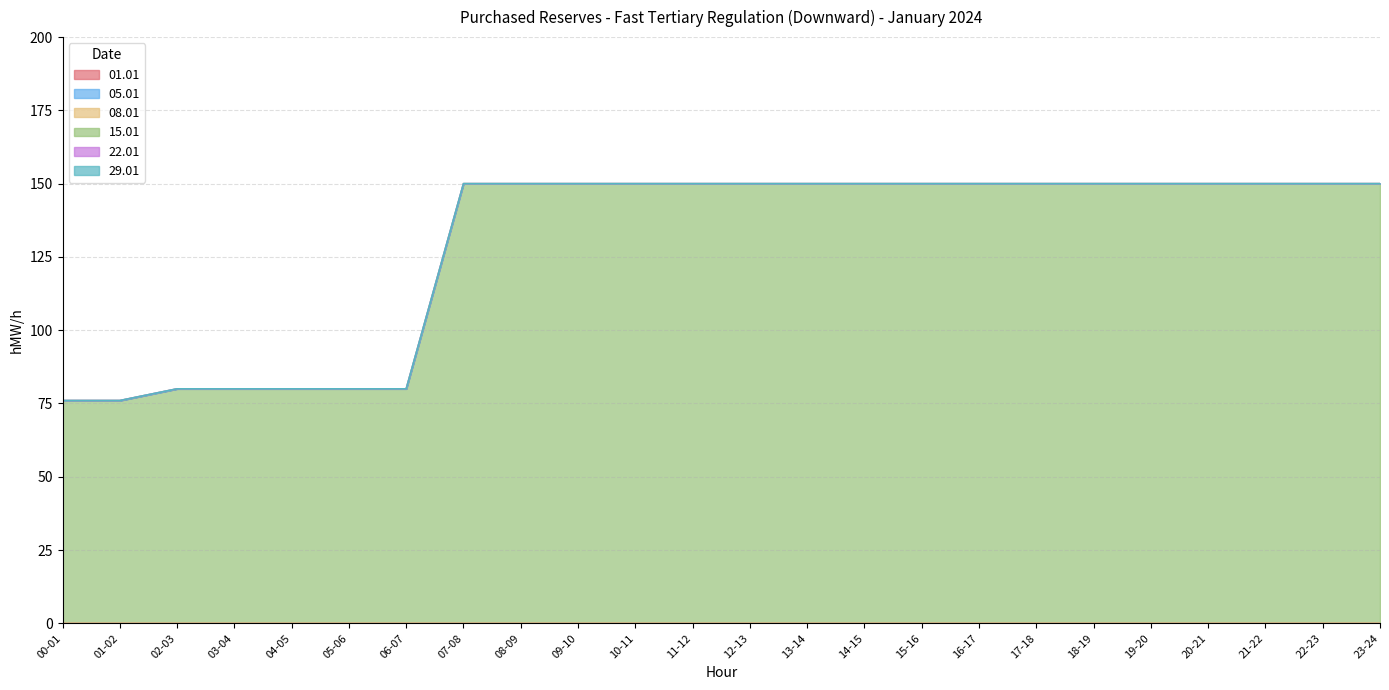

How many distinct data groups are displayed?

6